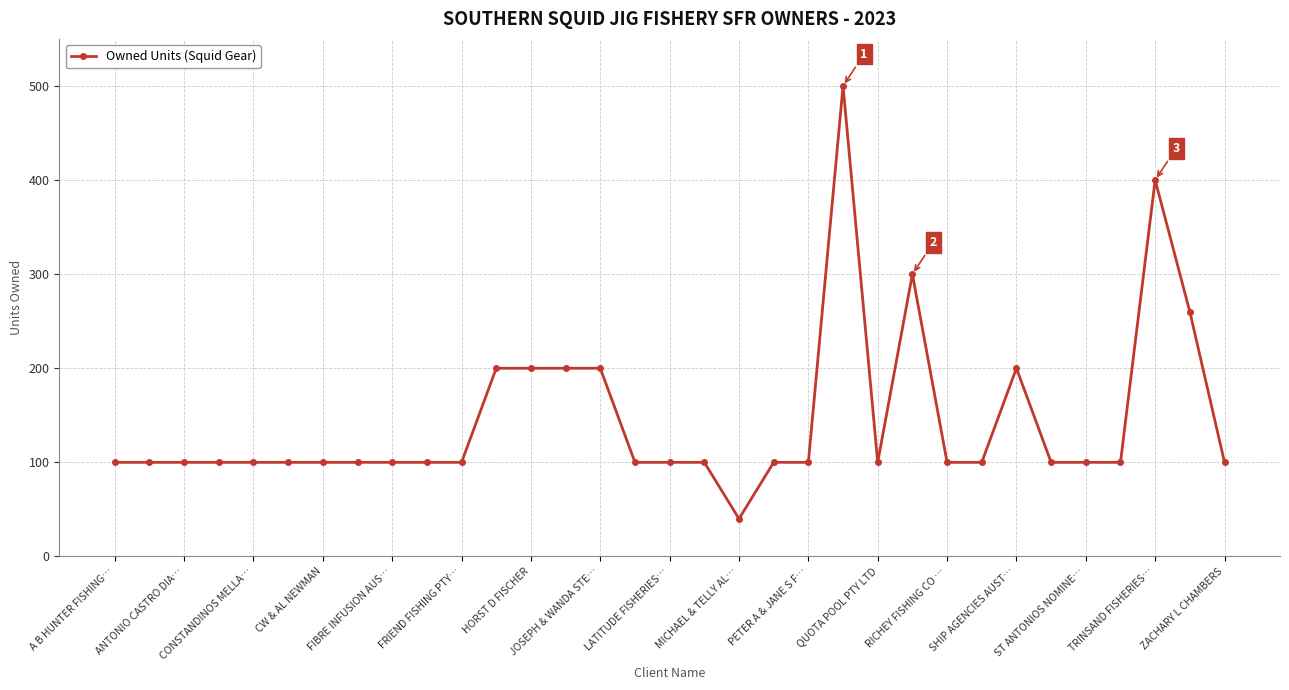

What is the average value?

145